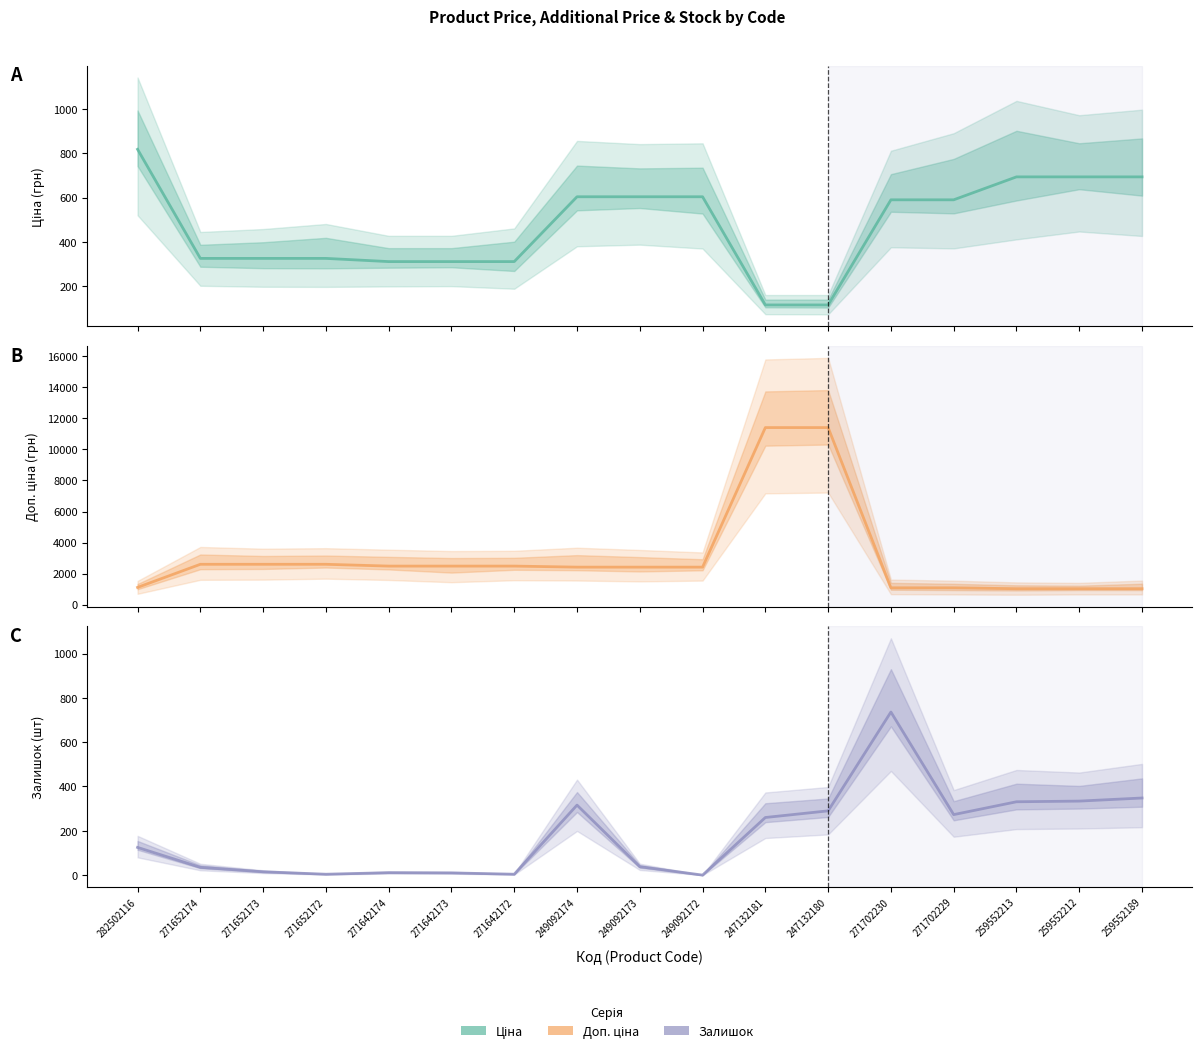

What is the highest value of the Ціна series?

818.5